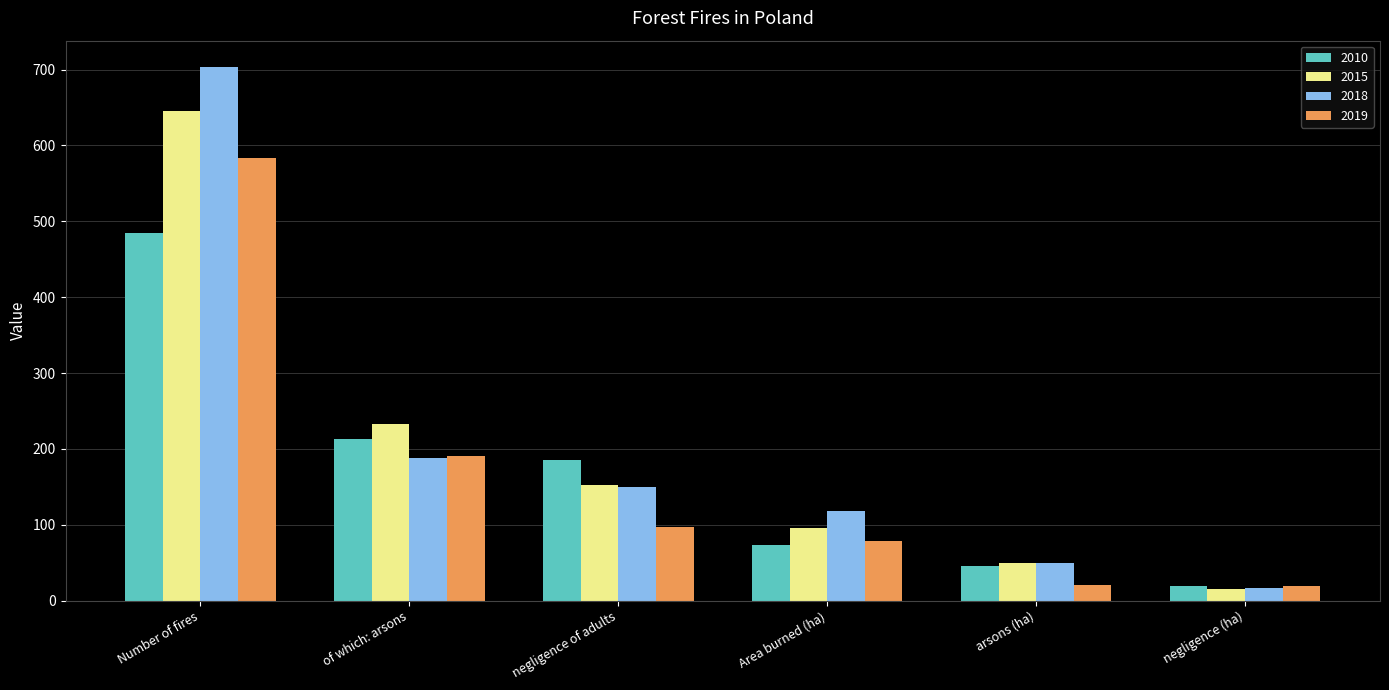

List the series in order of their peak value, highest first.

2018, 2015, 2019, 2010